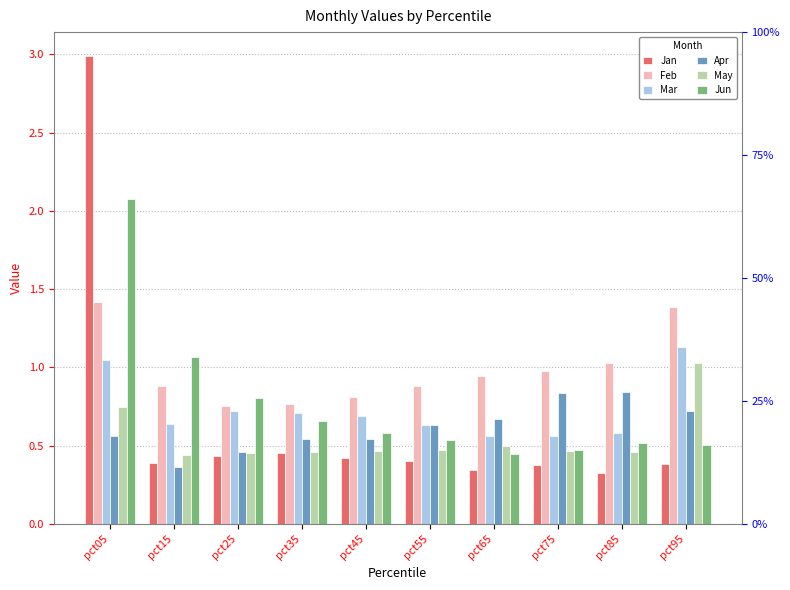

The value of Feb at pct45 is 0.8. True or false?

True